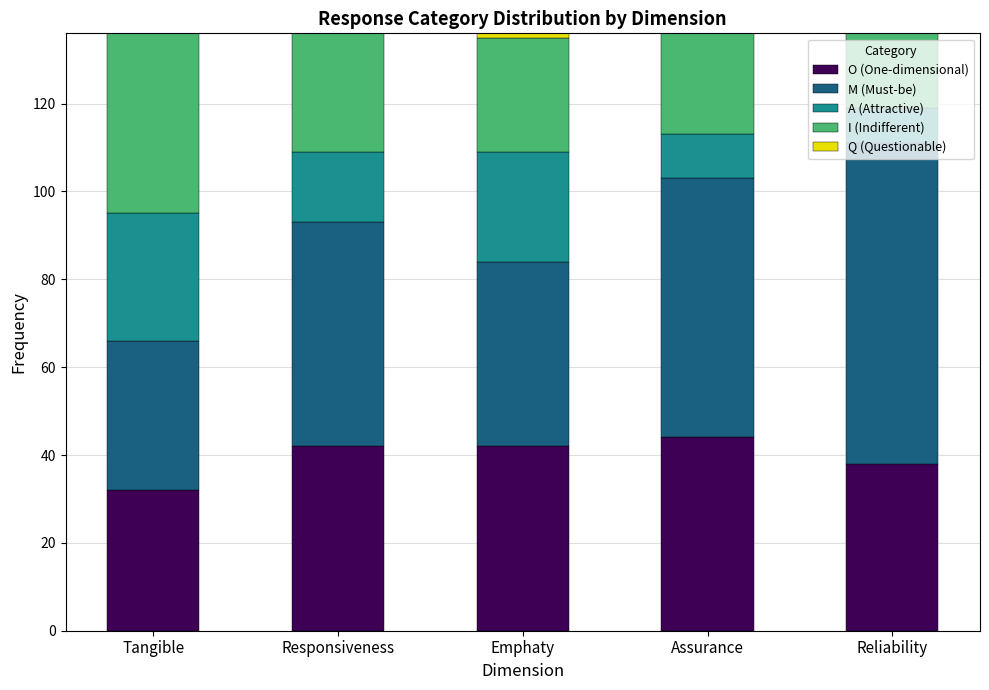

What is the maximum value for O (One-dimensional)?

44